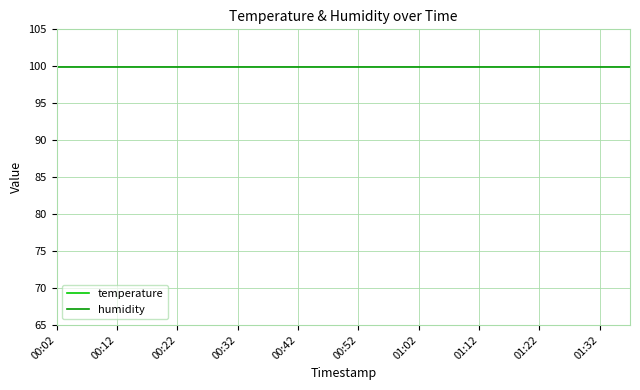

What are all the series names shown in the legend?

temperature, humidity